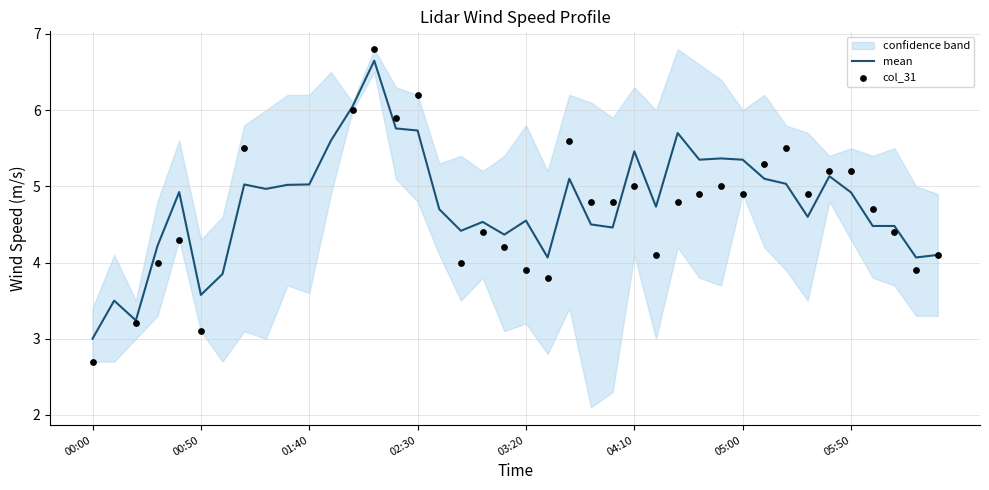

What is the total value across all series at 32?

10.5